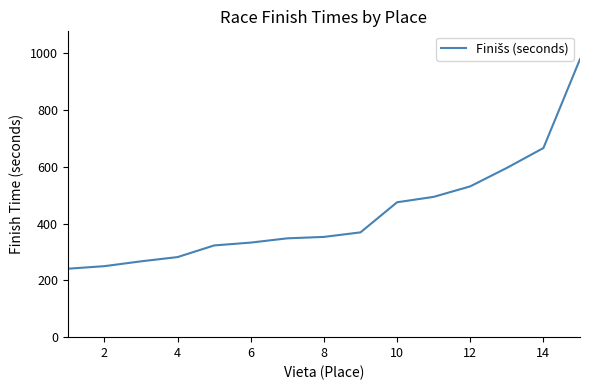

What is the difference between the maximum and minimum values?

738